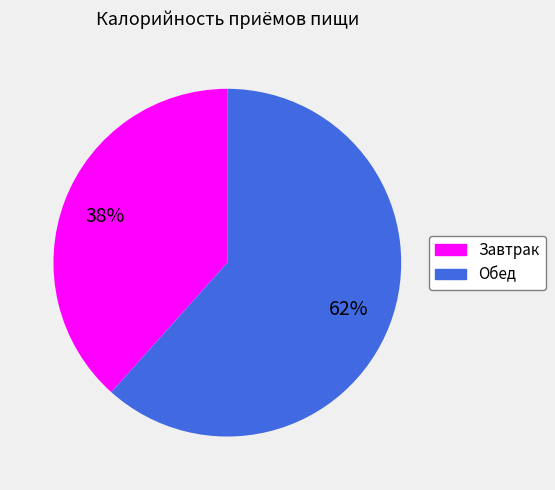

Which slice is the smallest?

Завтрак